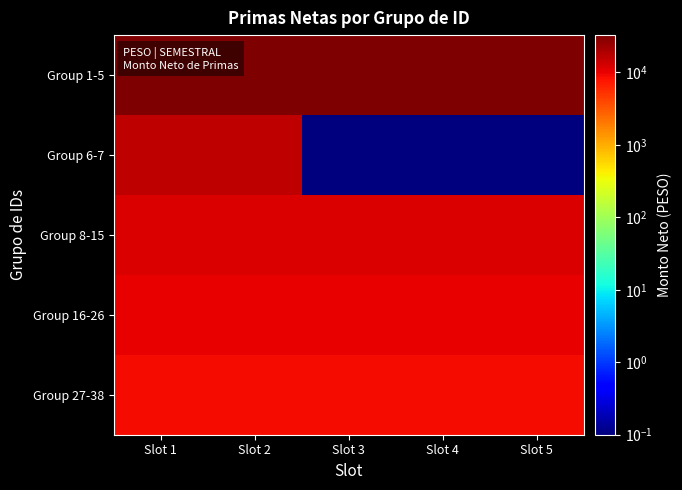

Which series has the largest total across all categories?

Group 1-5